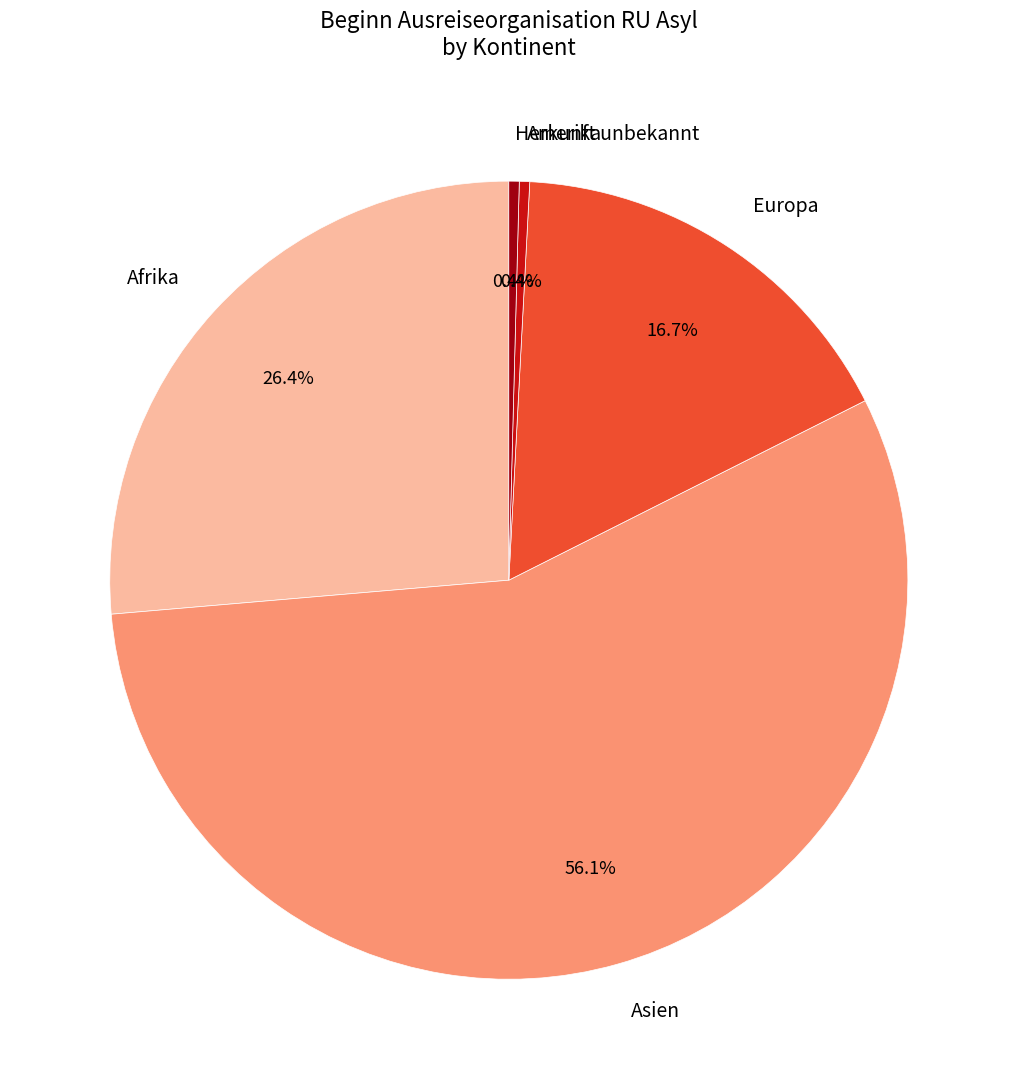

To the nearest percent, what is the average slice percentage?

20%